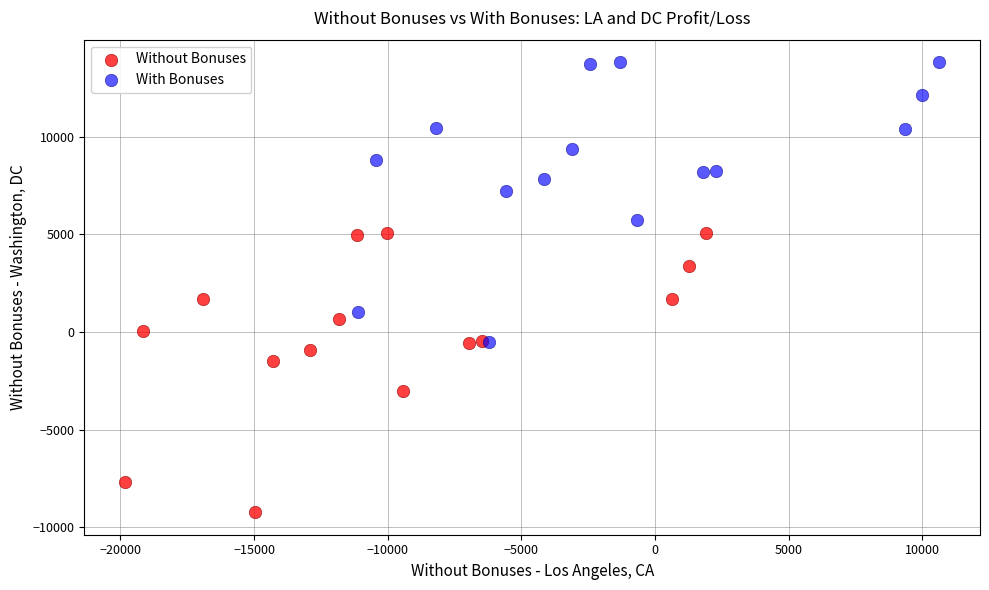

Which series contains the lowest Y value?

Without Bonuses